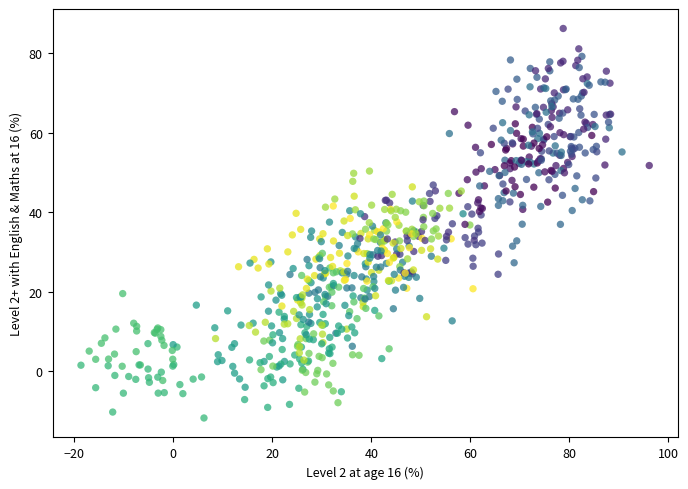

What is the range of X values (max minus min)?

114.8